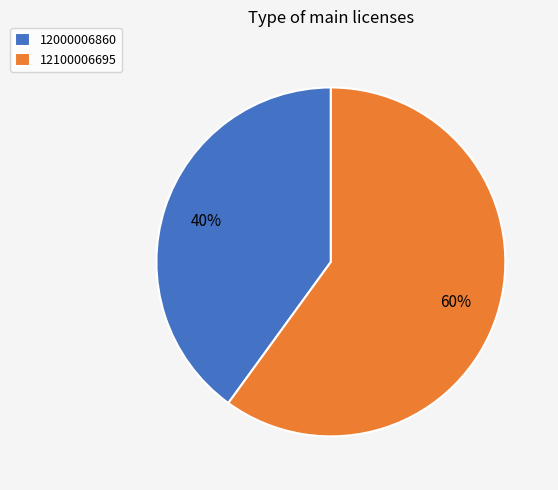

How many segments does this pie chart have?

2